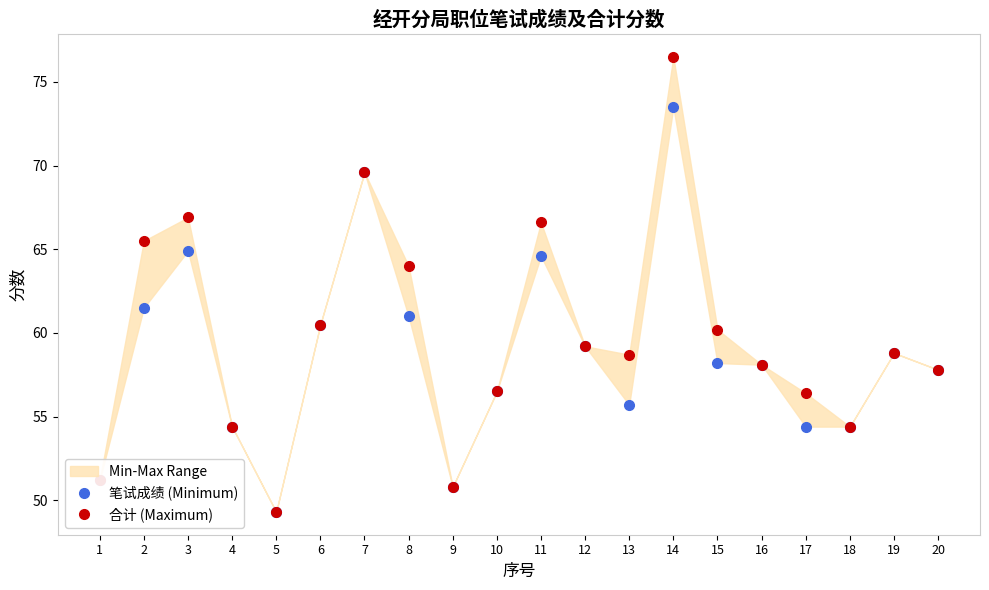

True or false: 笔试成绩 (Minimum) and 合计 (Maximum) cross at least once.

False